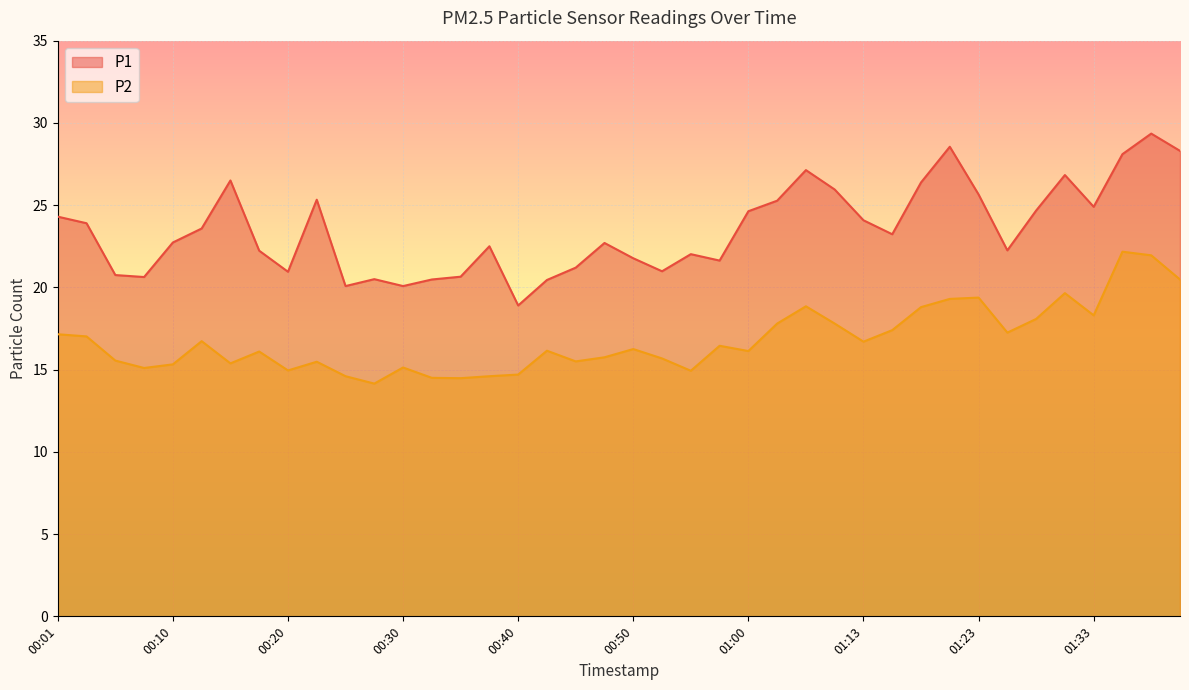

Does the chart display data point markers on the line(s)?

No